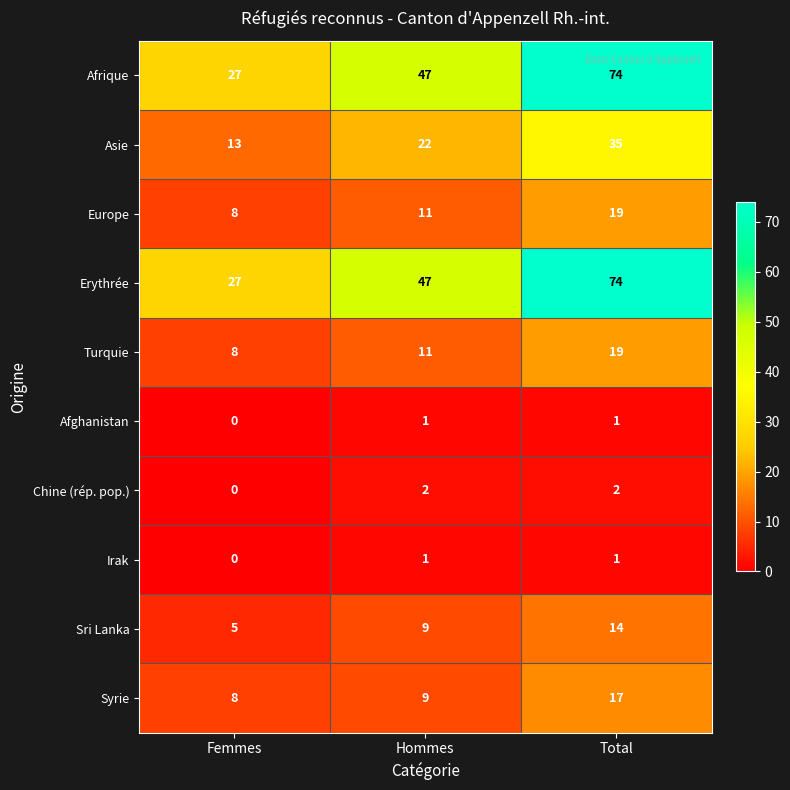

Where is Syrie nearest to the value 12?

Hommes